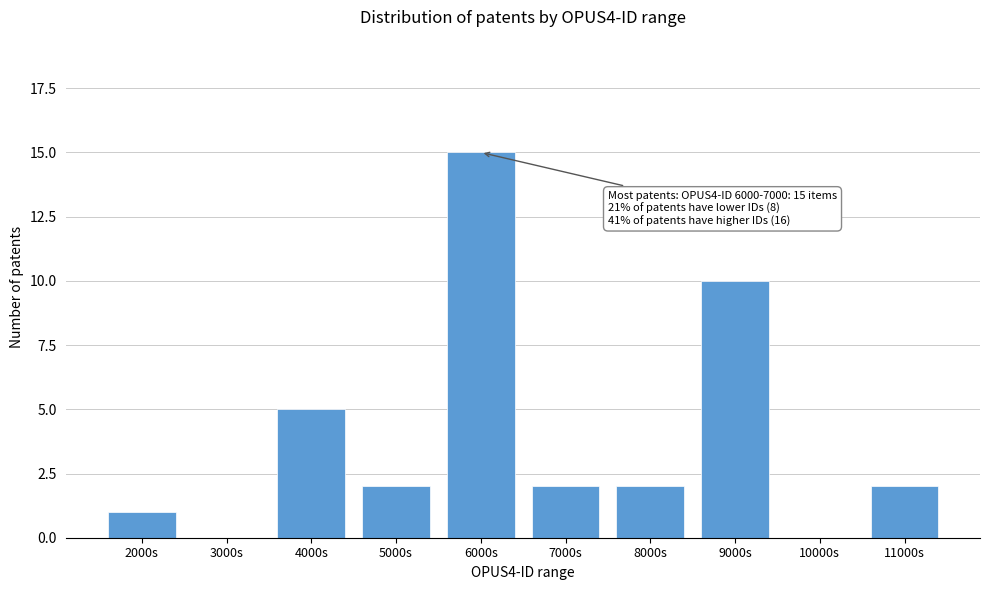

Reading left to right, extract all data points from this chart.

2000s=1	3000s=0	4000s=5	5000s=2	6000s=15	7000s=2	8000s=2	9000s=10	10000s=0	11000s=2